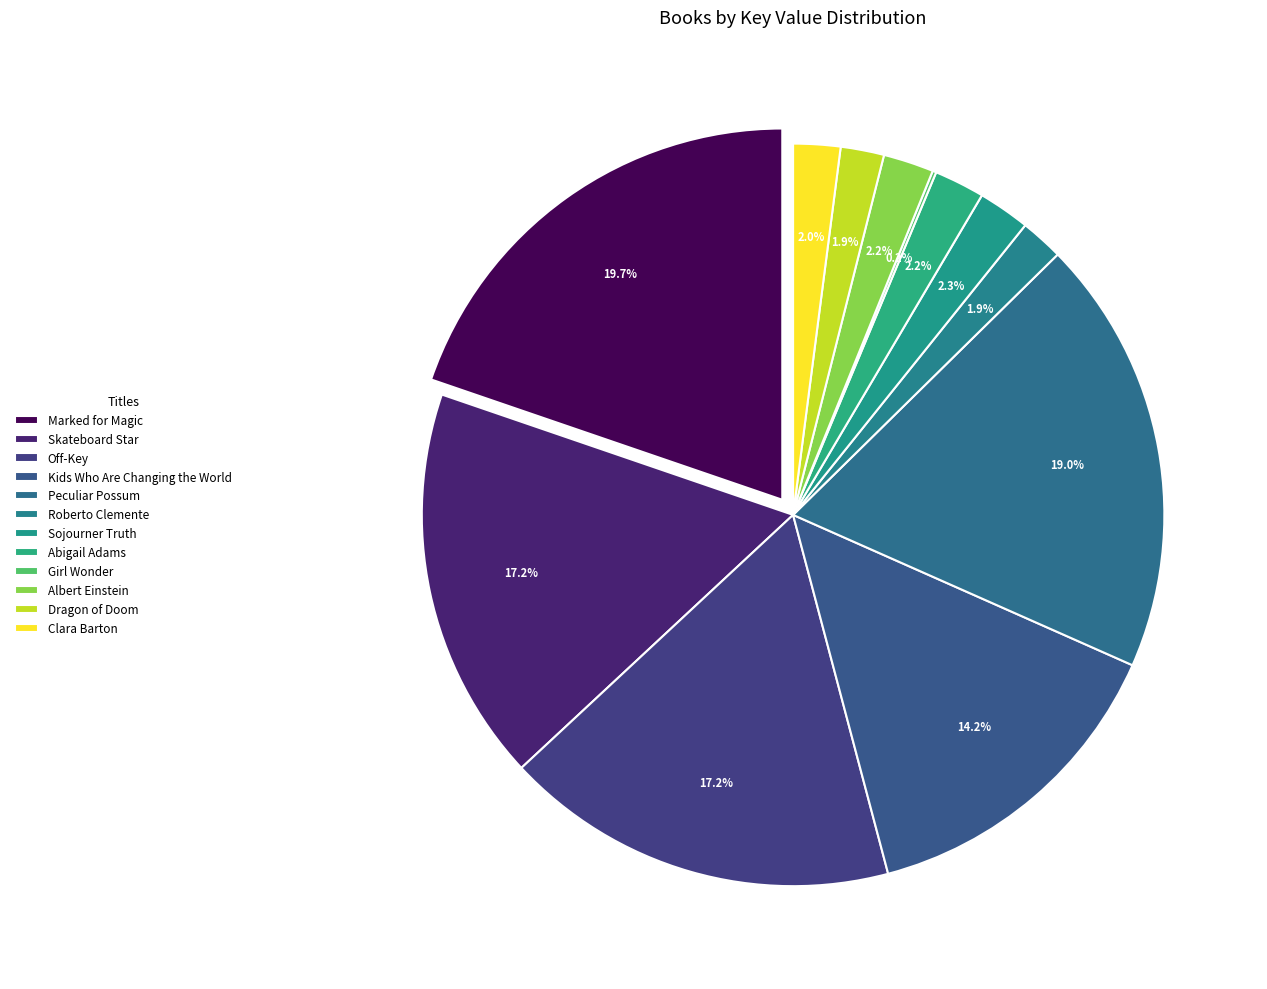

Does Kids Who Are Changing the World account for over 50% of the chart?

No